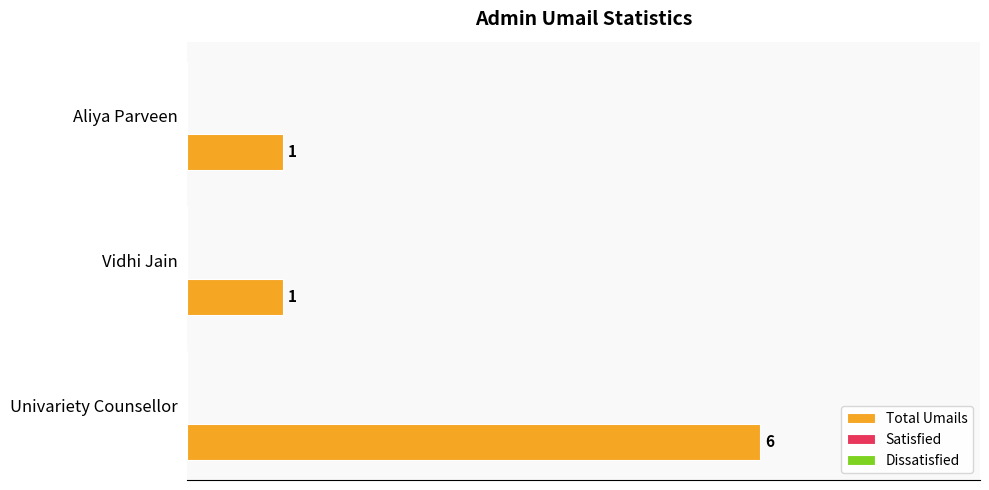

How many values are between 1 and 6?

3